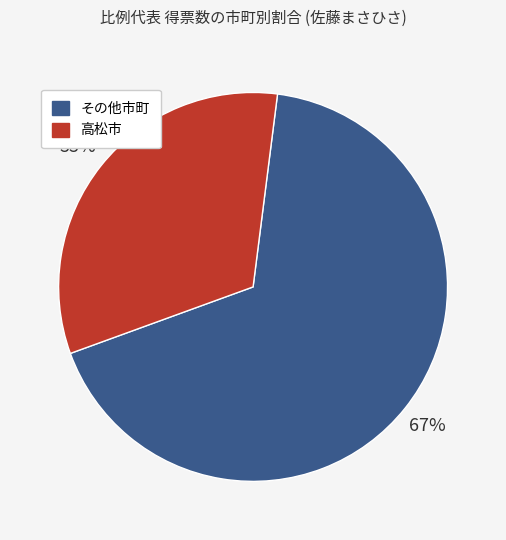

To the nearest percent, what is the average slice percentage?

50%